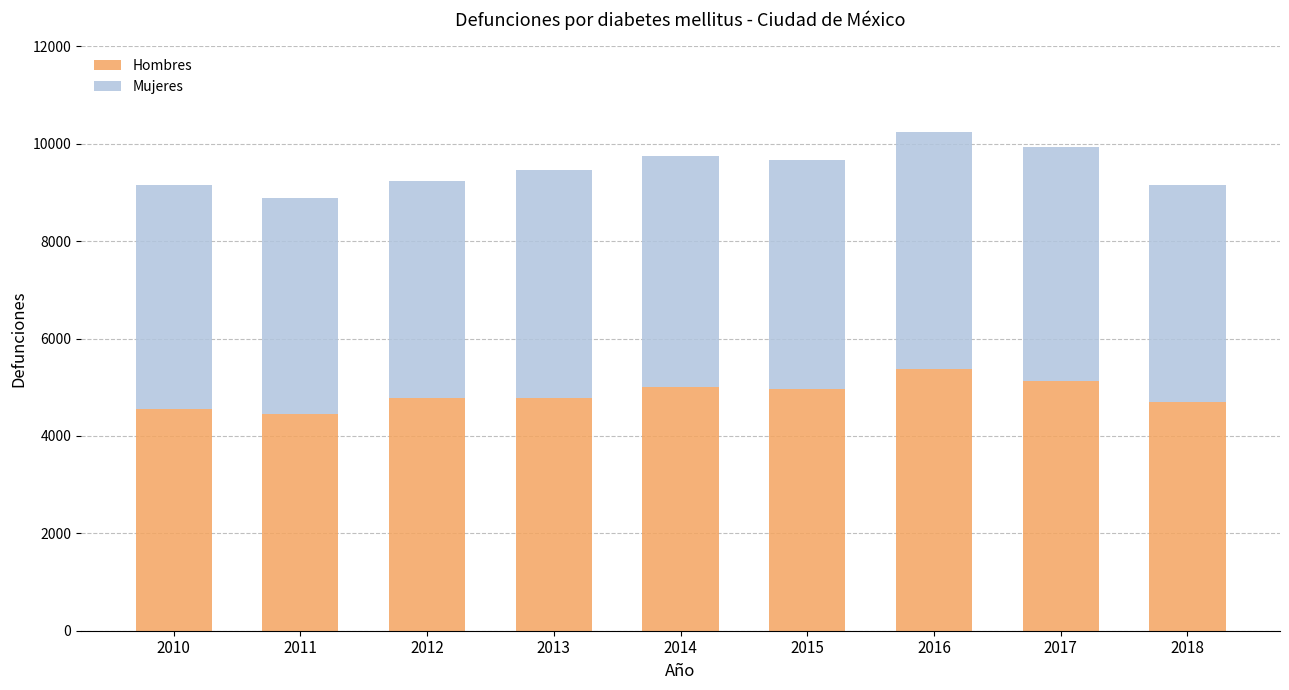

True or false: Hombres has a value of 5130 at 2017.

True